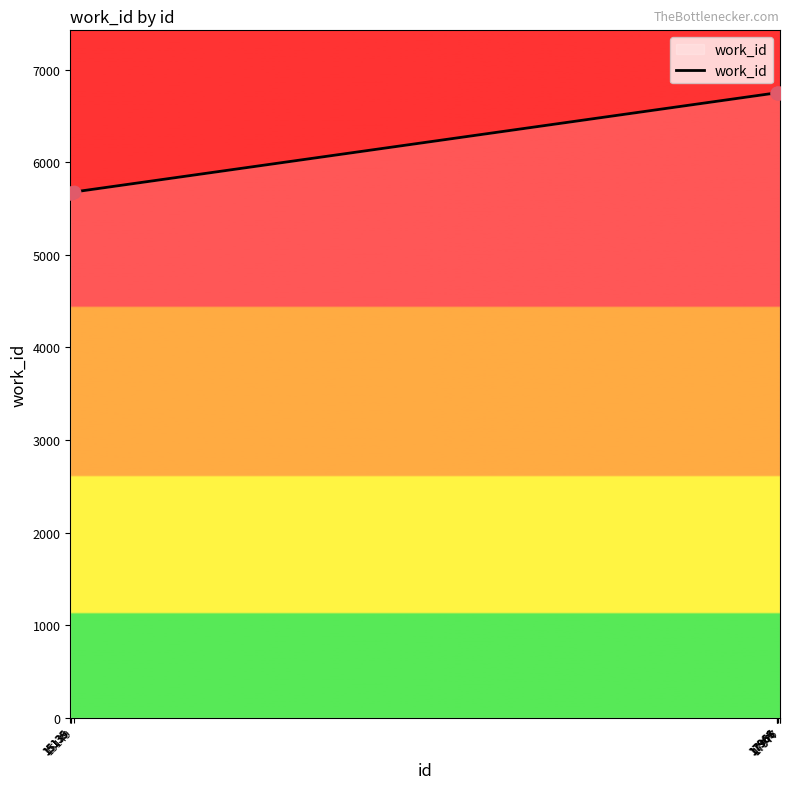

Between 17977 and 15149, which is larger?

17977